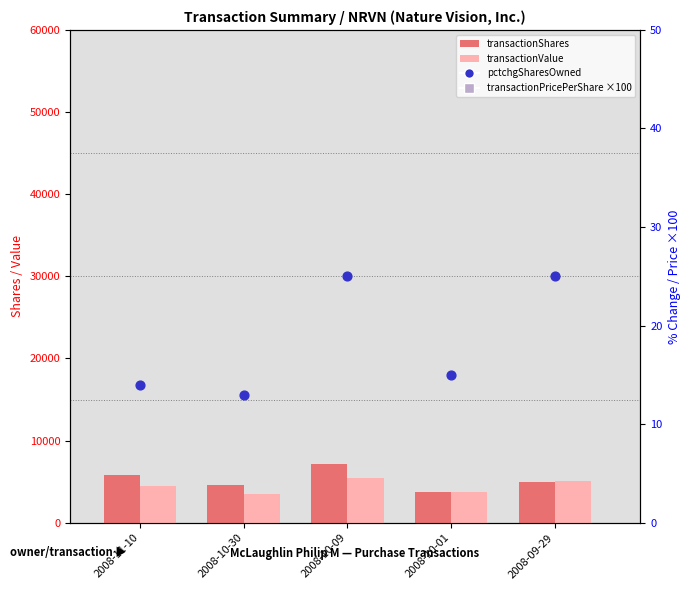

Is the value of transactionValue at 2008-09-29 greater than the value of pctchgSharesOwned at 2008-11-10?

Yes